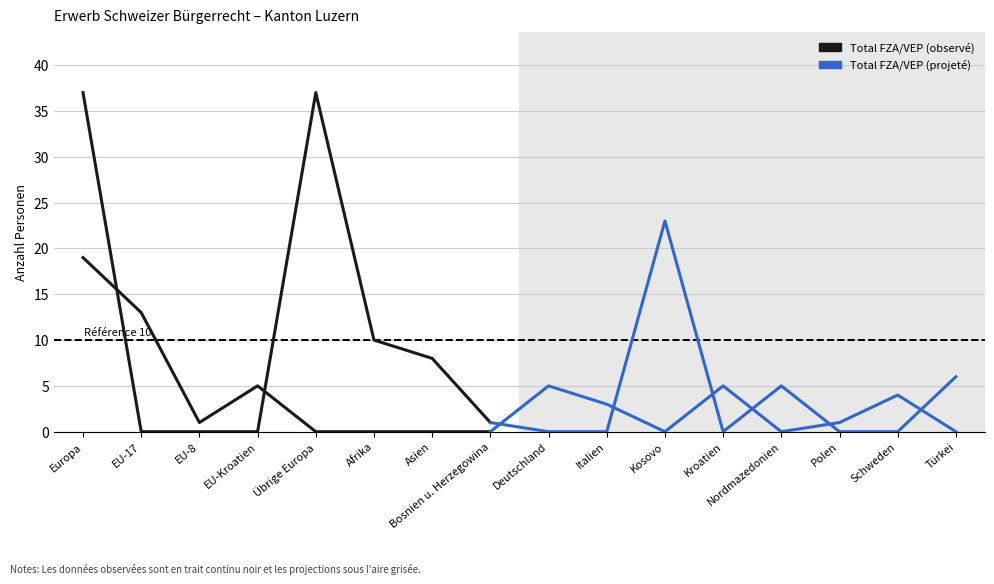

At which label does Total AIG/VZAE reach its minimum?

EU-17